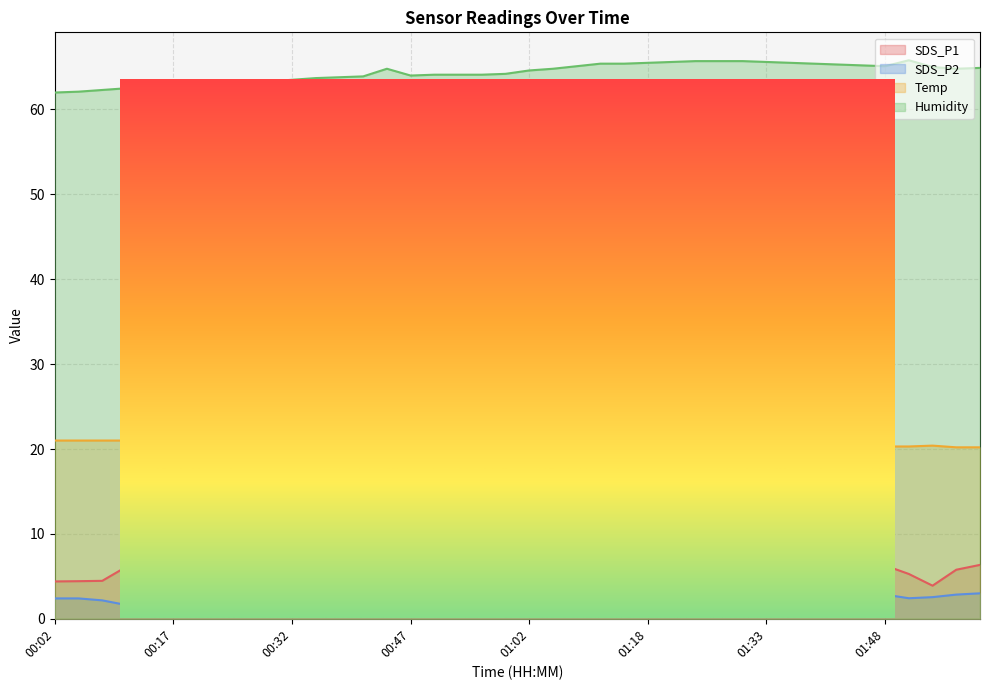

What is the sum of the SDS_P2 values at 00:35 and 01:11?

5.6